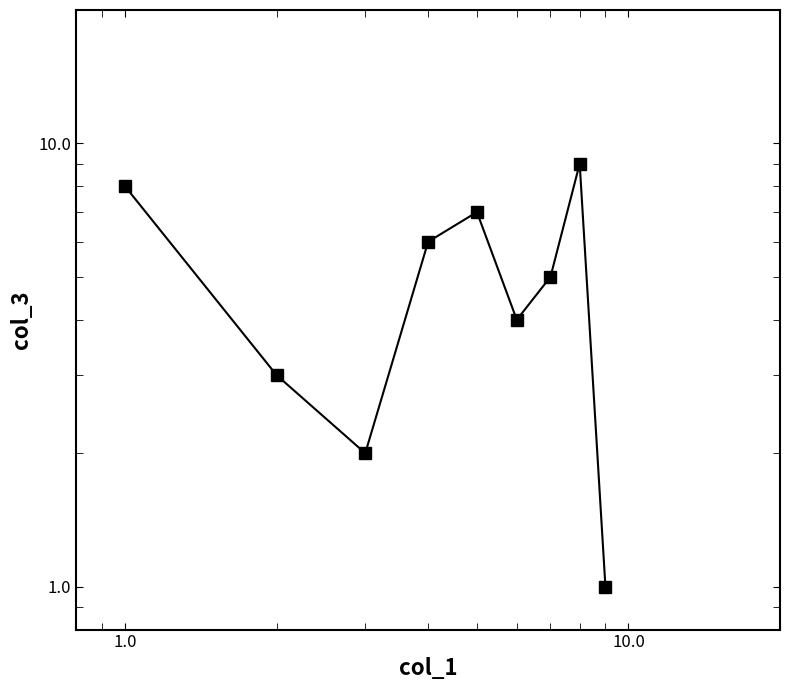

Count the number of data series in this chart.

1